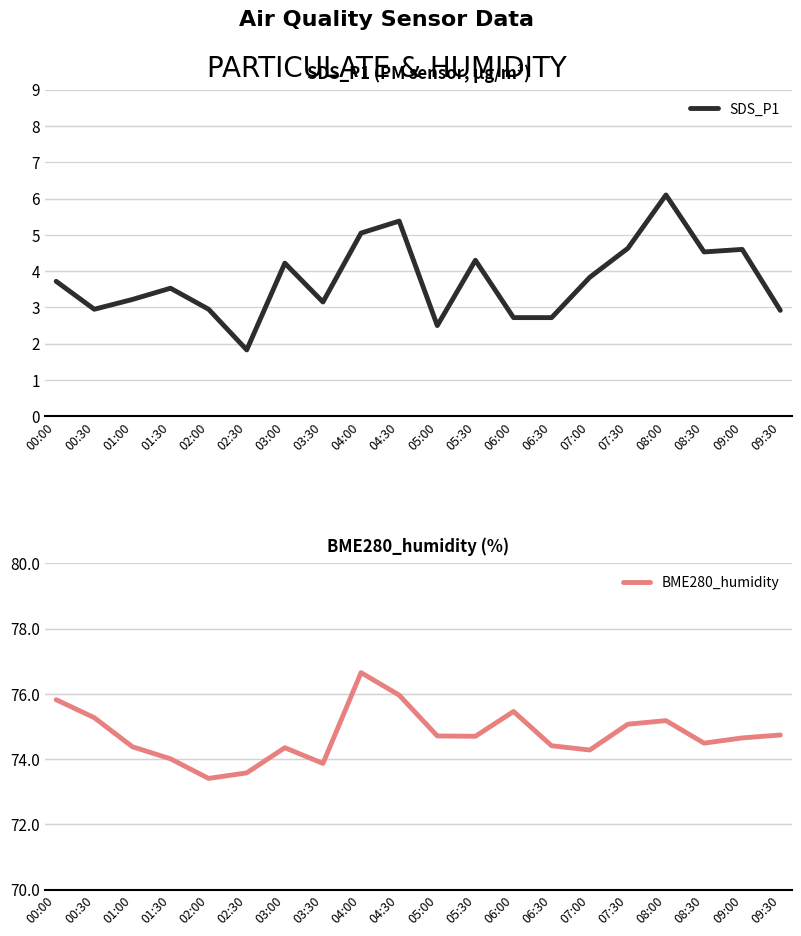

What are all the series names shown in the legend?

SDS_P1, BME280_humidity